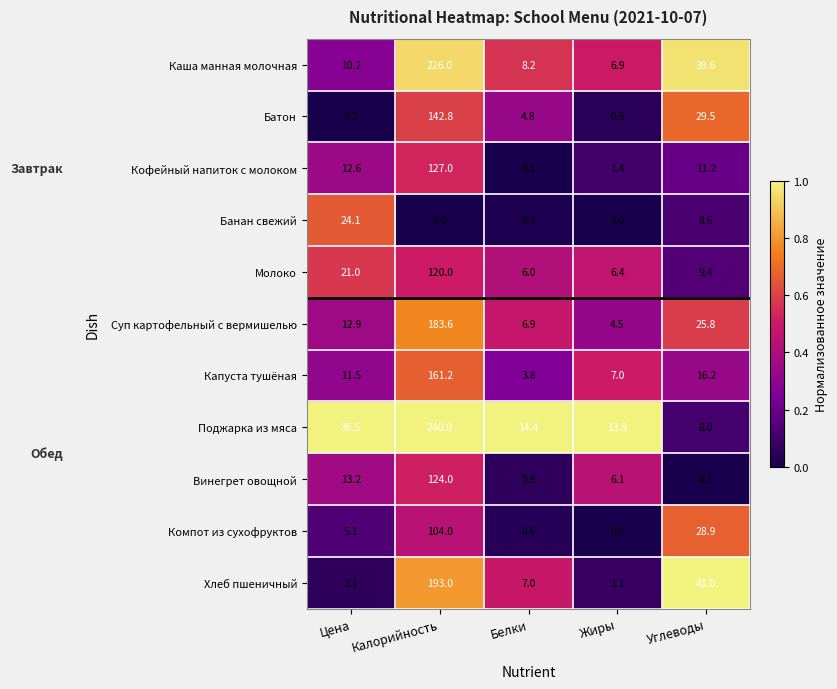

What is the minimum value for Каша манная молочная?

6.9